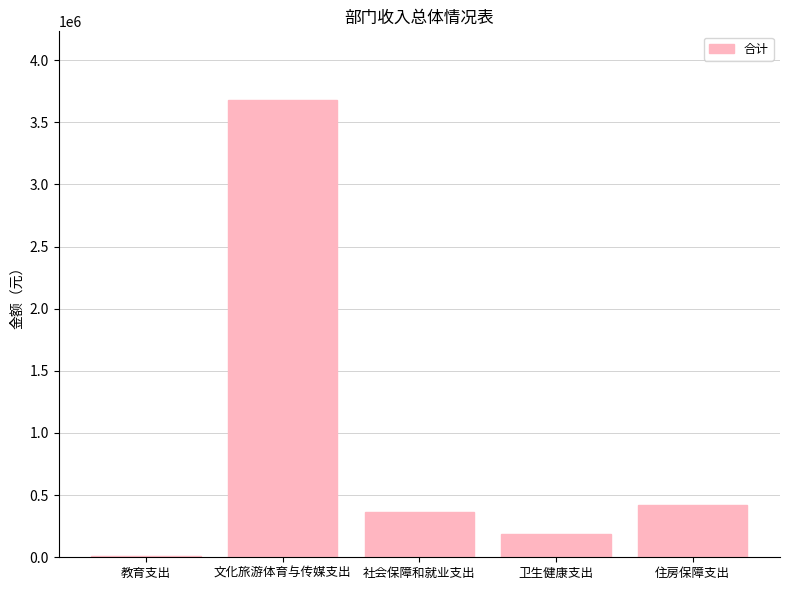

Reading right to left, list all the values displayed in this chart.

住房保障支出=420088.3	卫生健康支出=189700.7	社会保障和就业支出=367186.6	文化旅游体育与传媒支出=3679846.8	教育支出=7803.0